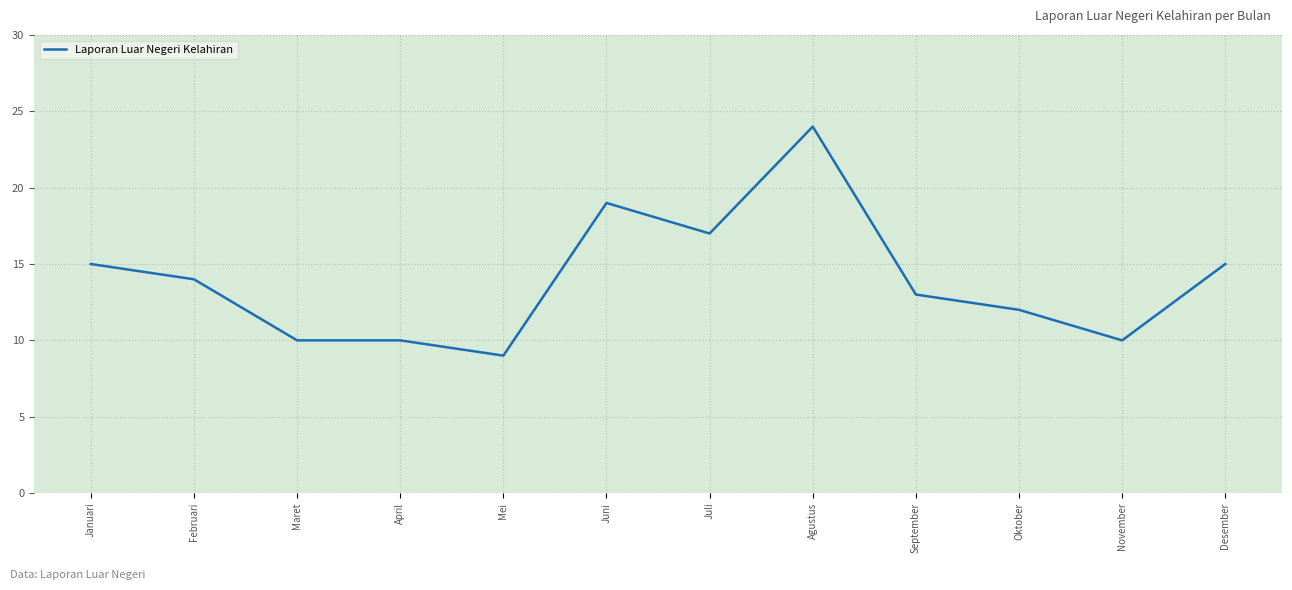

Reading right to left, transcribe all the data shown in this chart.

15	10	12	13	24	17	19	9	10	10	14	15